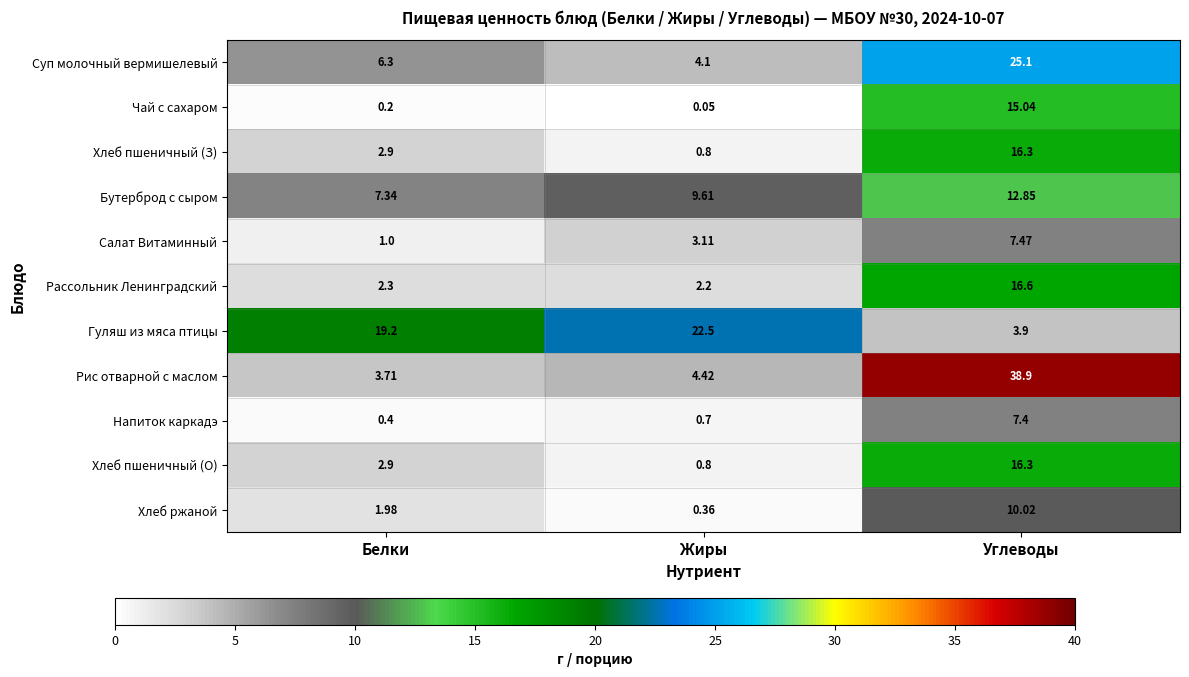

At which label is Напиток каркадэ closest to 3?

Жиры